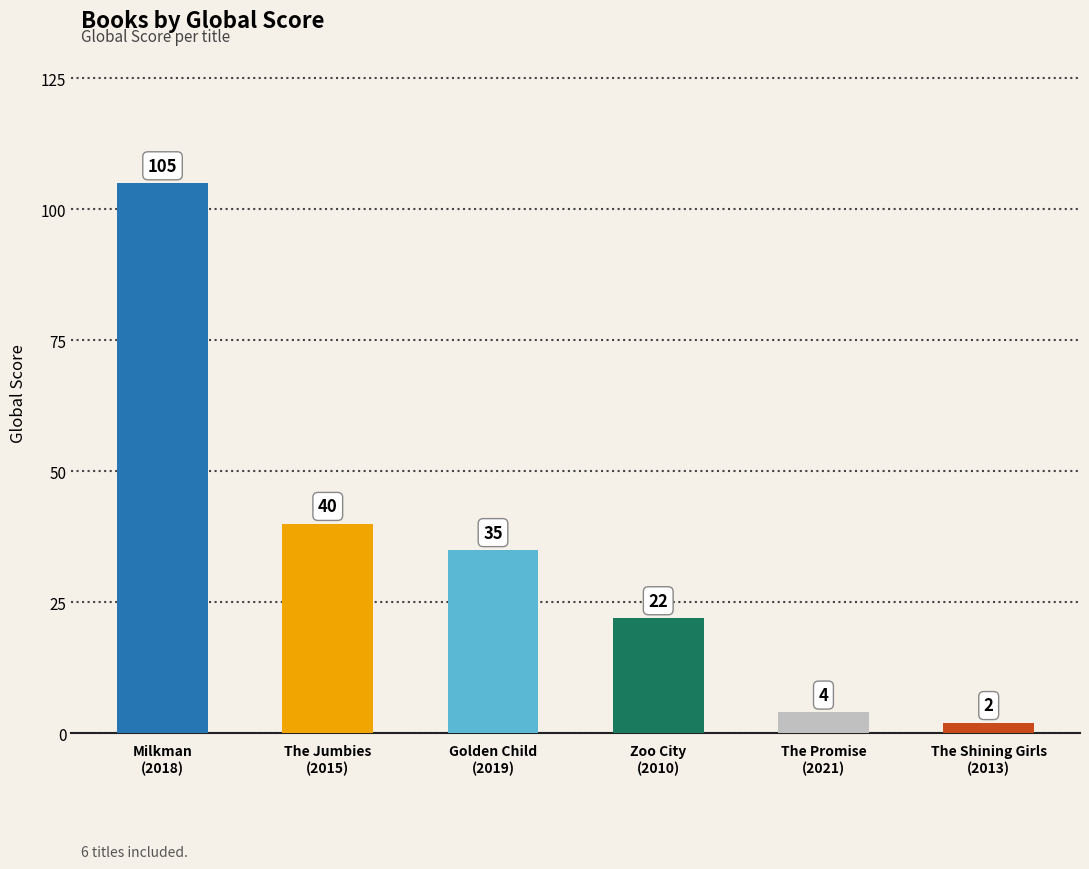

Does the chart contain stacked bars?

No